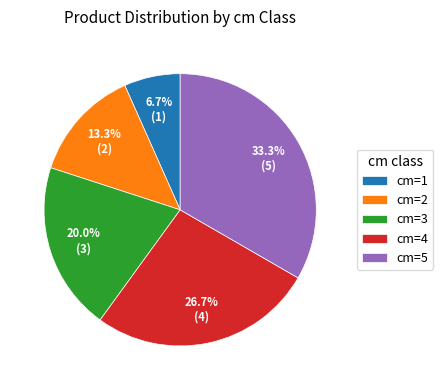

Does cm=3 account for over 50% of the chart?

No